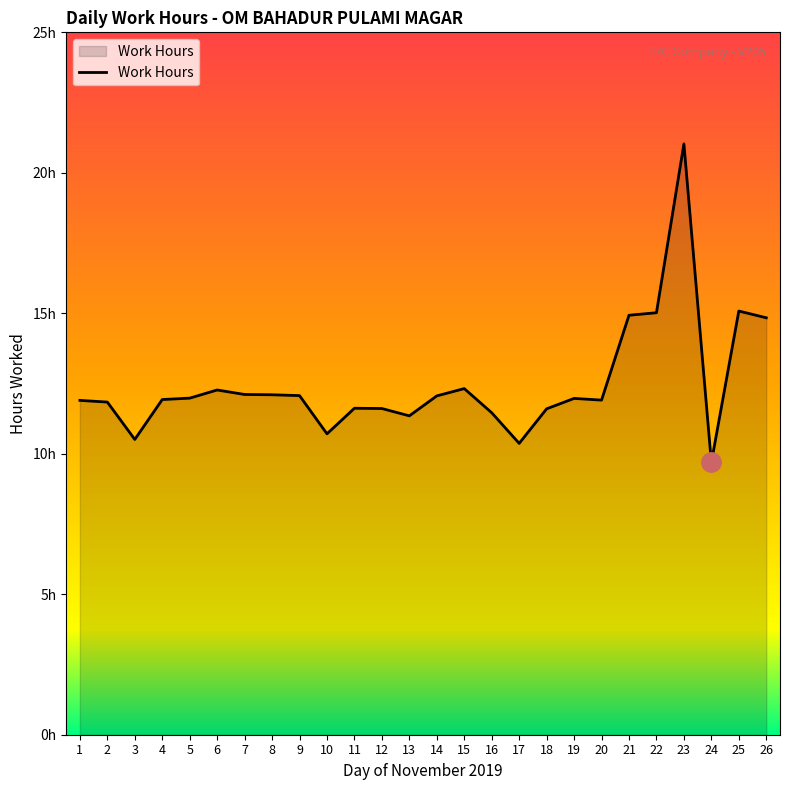

How many interior local valleys (lower than both neighbors) does the data have?

6